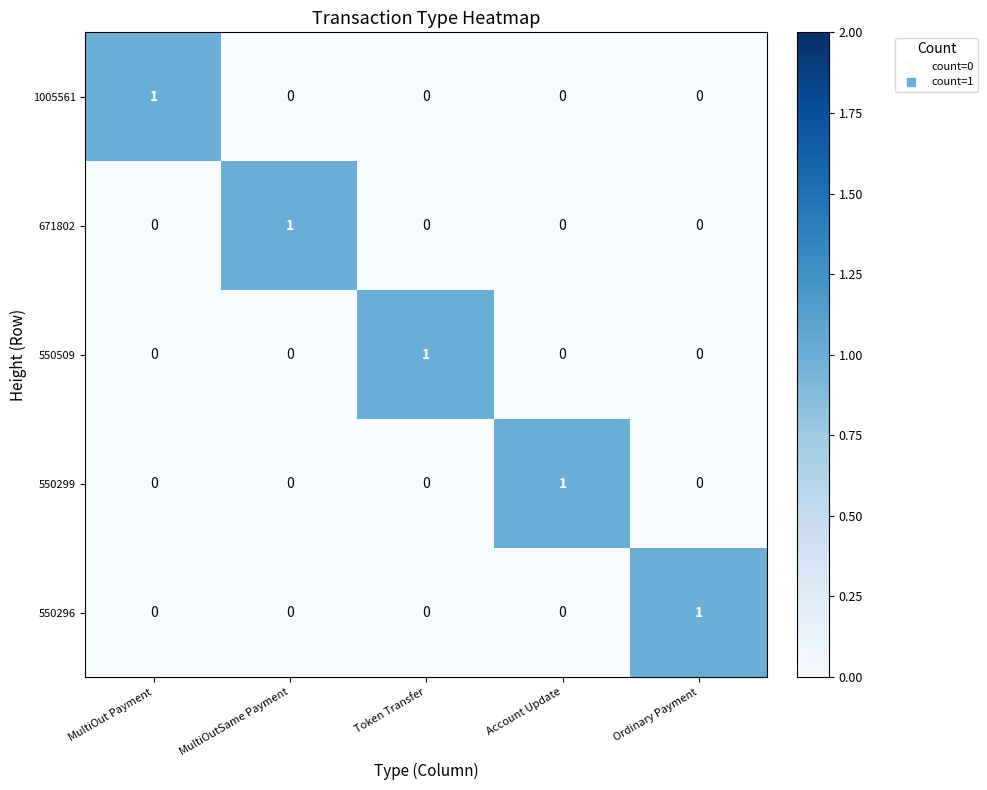

At how many categories does at least one series exceed 0?

5